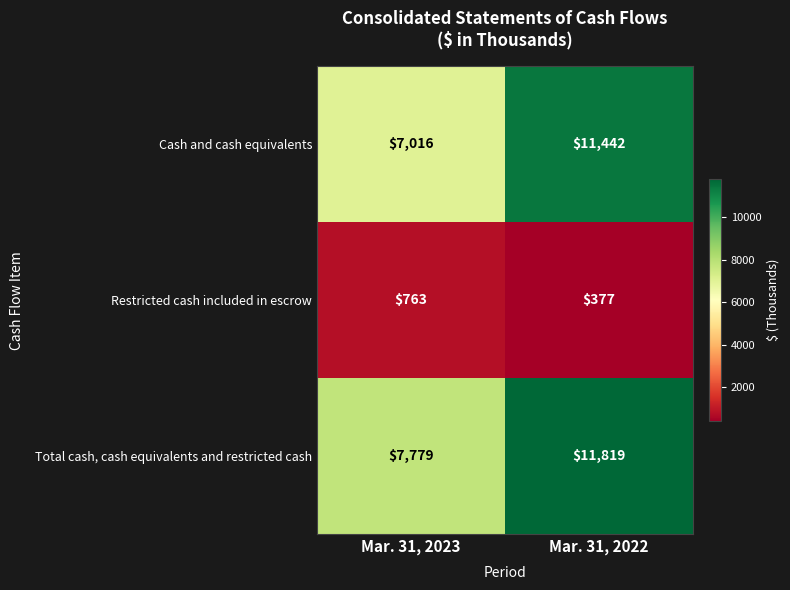

Which series has the widest spread of values?

Cash and cash equivalents